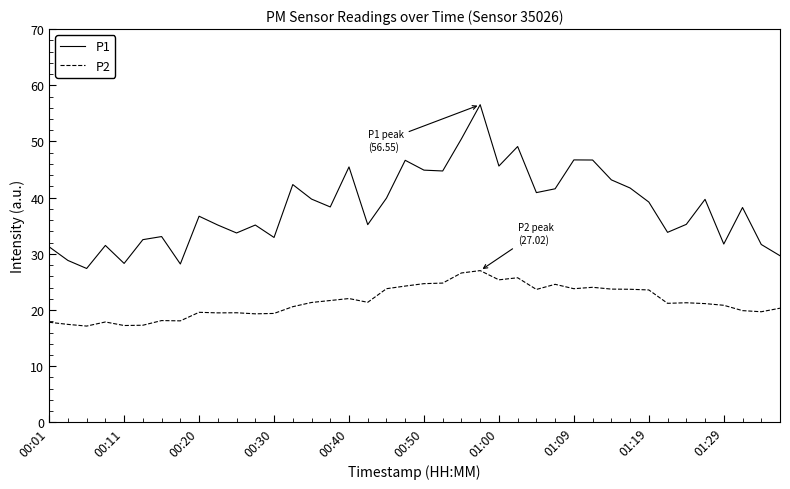

List the series in order of their peak value, highest first.

P1, P2